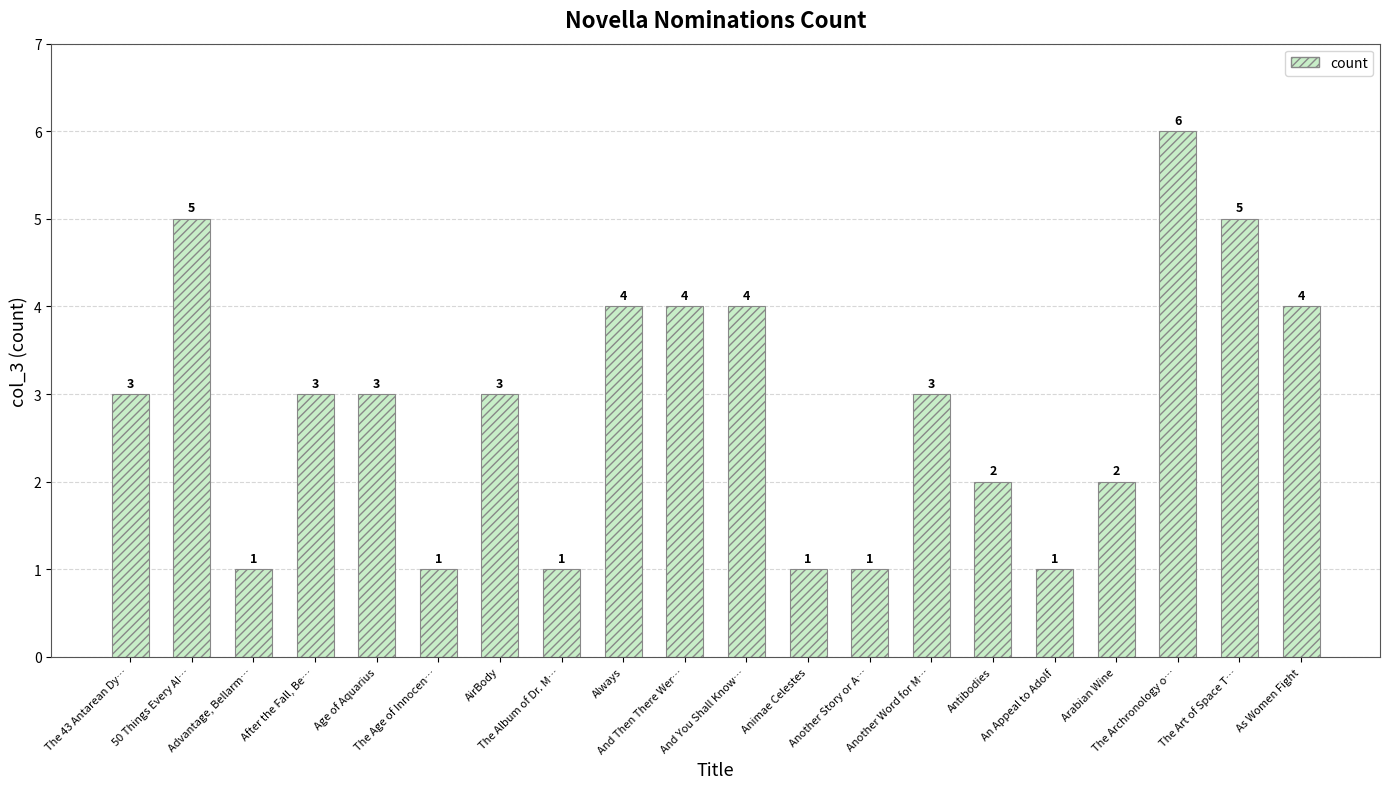

What is the sum of all values?

57